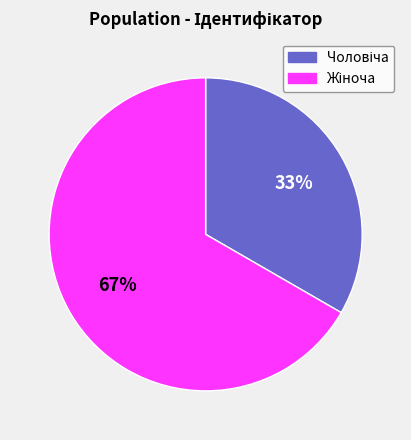

To the nearest percent, what is the average slice percentage?

50%